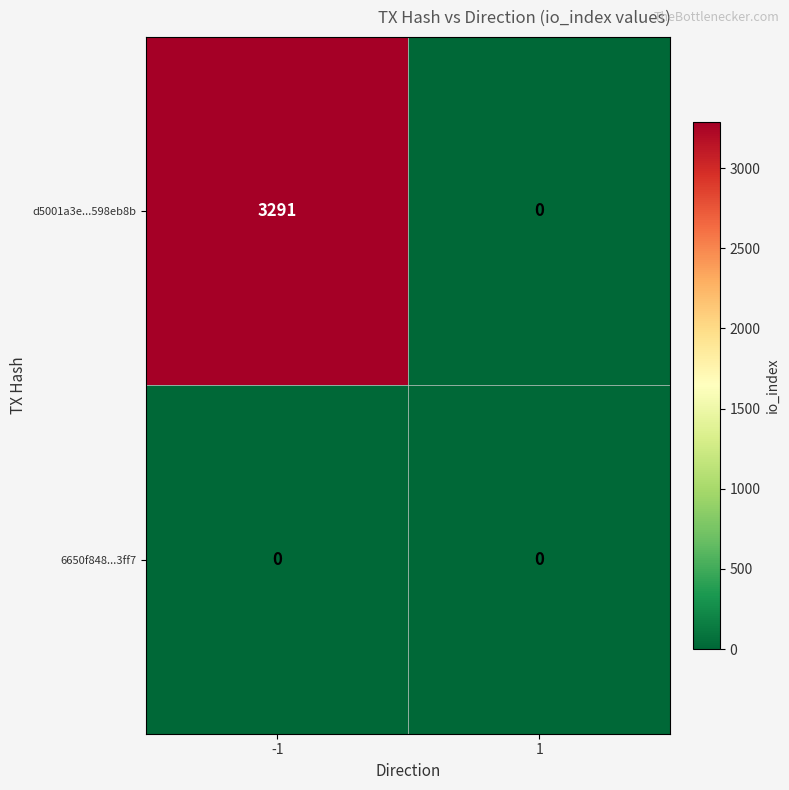

Reading left to right, what are all the values shown in this chart?

d5001a3e...598eb8b: 3291	0
6650f848...3ff7: 0	0